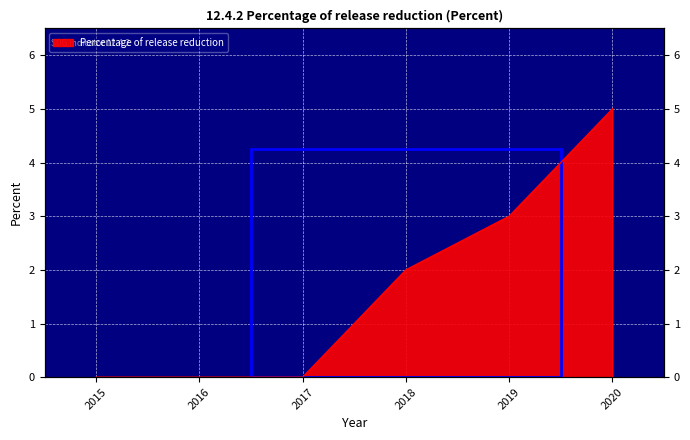

True or false: there are more than 2 points higher than both neighbors.

False